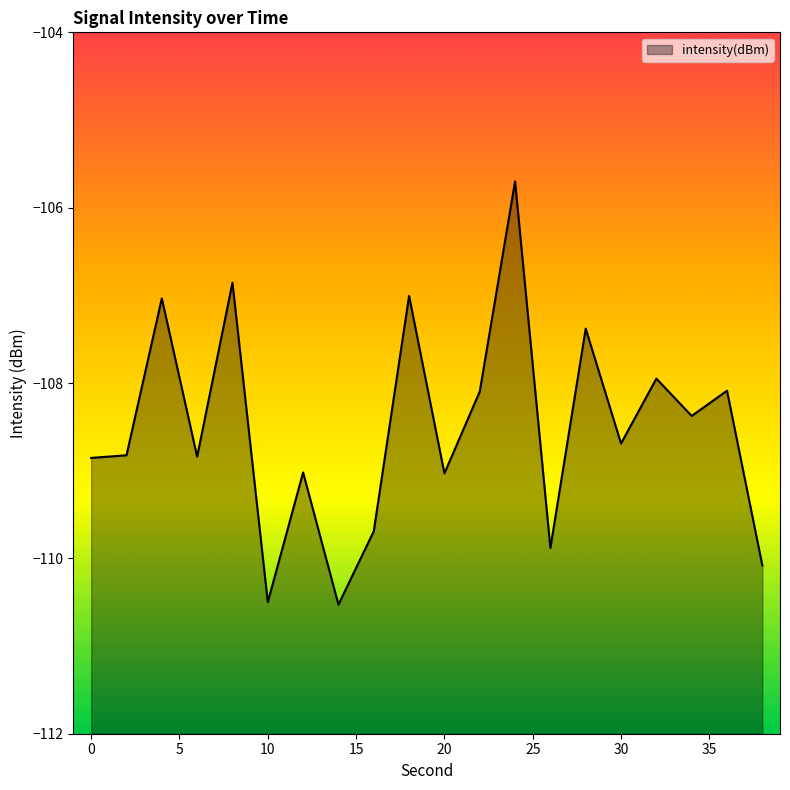

Reading left to right, extract all data points from this chart.

-108.9	-108.8	-107.0	-108.8	-106.9	-110.5	-109.0	-110.5	-109.7	-107.0	-109.0	-108.1	-105.7	-109.9	-107.4	-108.7	-107.9	-108.4	-108.1	-110.1